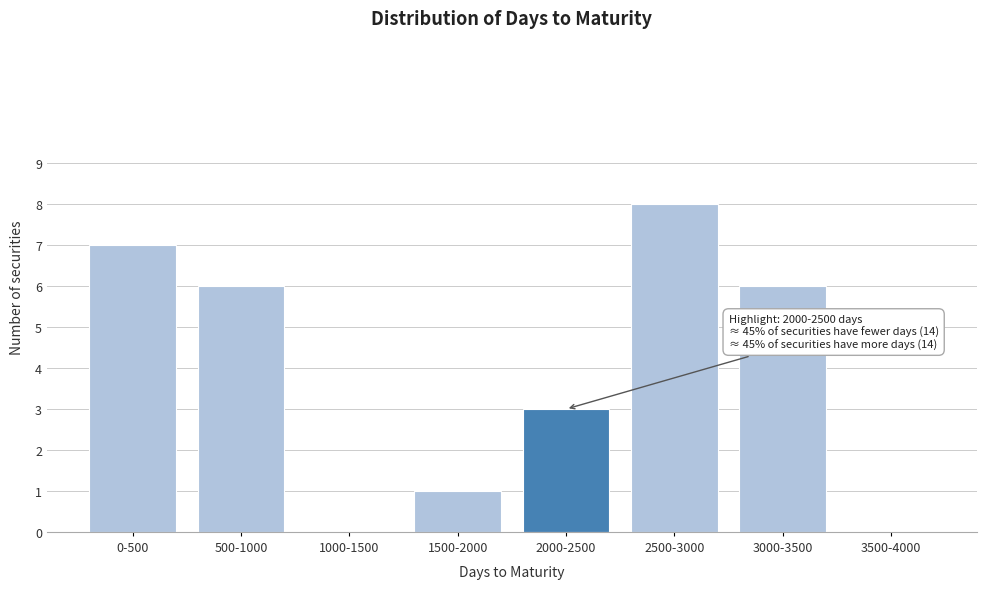

Reading left to right, what are all the values shown in this chart?

0-500=7	500-1000=6	1000-1500=0	1500-2000=1	2000-2500=3	2500-3000=8	3000-3500=6	3500-4000=0